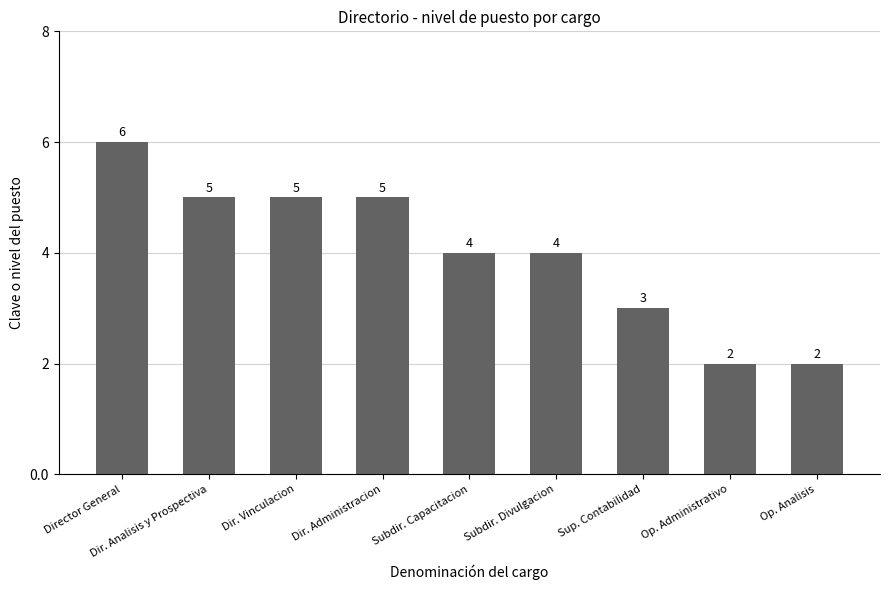

What is the greatest value displayed?

6